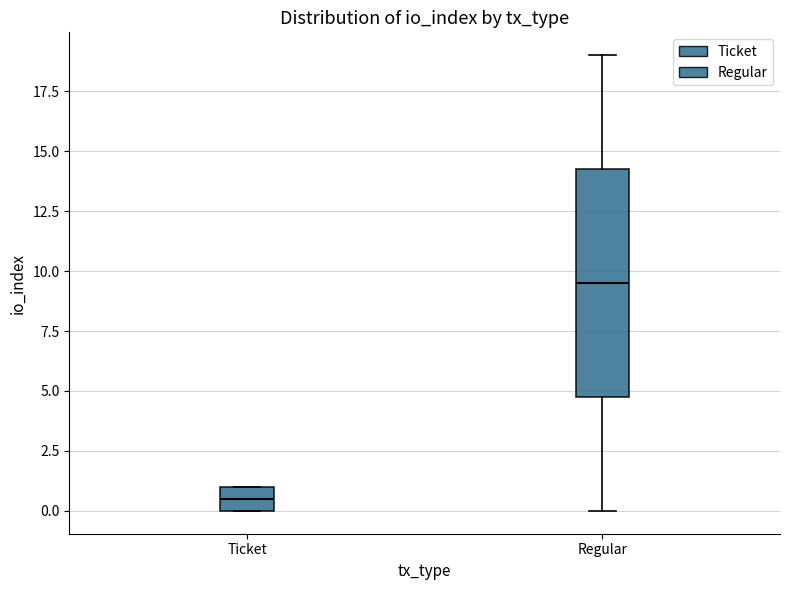

Reading left to right, transcribe this box plot: for each box, give where its median line is, the range the box spans, and where its two whiskers end, as read against the y-axis. The values are not printed on the chart, so give them approximately, as read against the axis.

Ticket: median 0.5, box 0.0 to 1.0, whiskers 0.0 to 1.0
Regular: median 9.5, box 5.0 to 14.5, whiskers 0.0 to 19.0